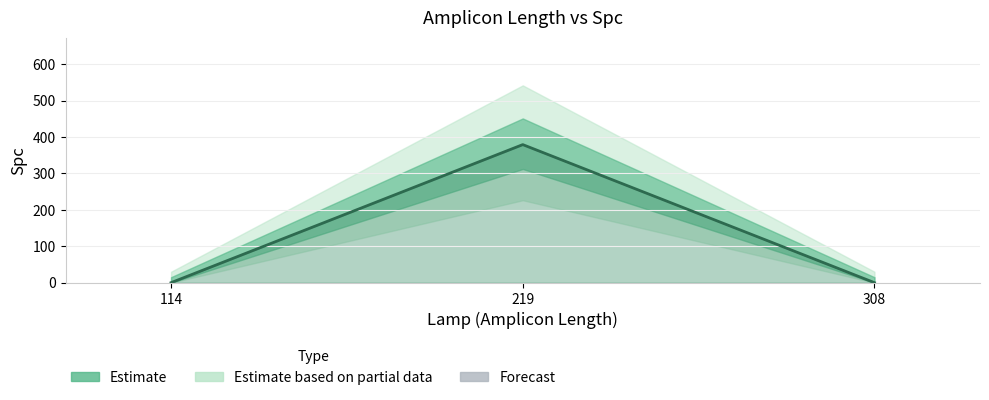

Reading left to right, list all the values displayed in this chart.

0	379	0